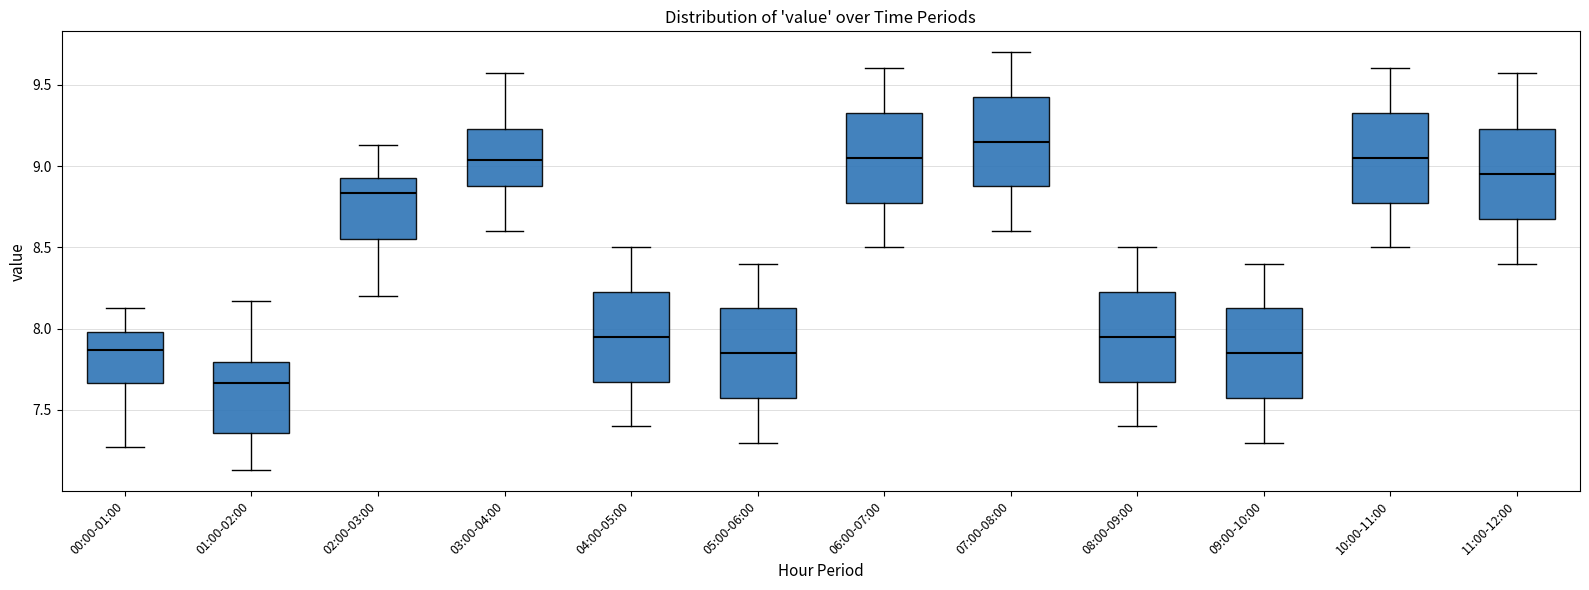

Reading left to right, read every box against the y-axis: the position of its median line, the range the box covers, and the ends of its whiskers. The values are not printed on the chart, so give them approximately, as read against the axis.

00:00-01:00: median 7.85, box 7.65 to 8.00, whiskers 7.25 to 8.15
01:00-02:00: median 7.65, box 7.35 to 7.80, whiskers 7.15 to 8.15
02:00-03:00: median 8.85, box 8.55 to 8.95, whiskers 8.20 to 9.15
03:00-04:00: median 9.05, box 8.90 to 9.25, whiskers 8.60 to 9.55
04:00-05:00: median 7.95, box 7.70 to 8.25, whiskers 7.40 to 8.50
05:00-06:00: median 7.85, box 7.60 to 8.15, whiskers 7.30 to 8.40
06:00-07:00: median 9.05, box 8.80 to 9.35, whiskers 8.50 to 9.60
07:00-08:00: median 9.15, box 8.90 to 9.45, whiskers 8.60 to 9.70
08:00-09:00: median 7.95, box 7.70 to 8.25, whiskers 7.40 to 8.50
09:00-10:00: median 7.85, box 7.60 to 8.15, whiskers 7.30 to 8.40
10:00-11:00: median 9.05, box 8.80 to 9.35, whiskers 8.50 to 9.60
11:00-12:00: median 8.95, box 8.70 to 9.25, whiskers 8.40 to 9.55